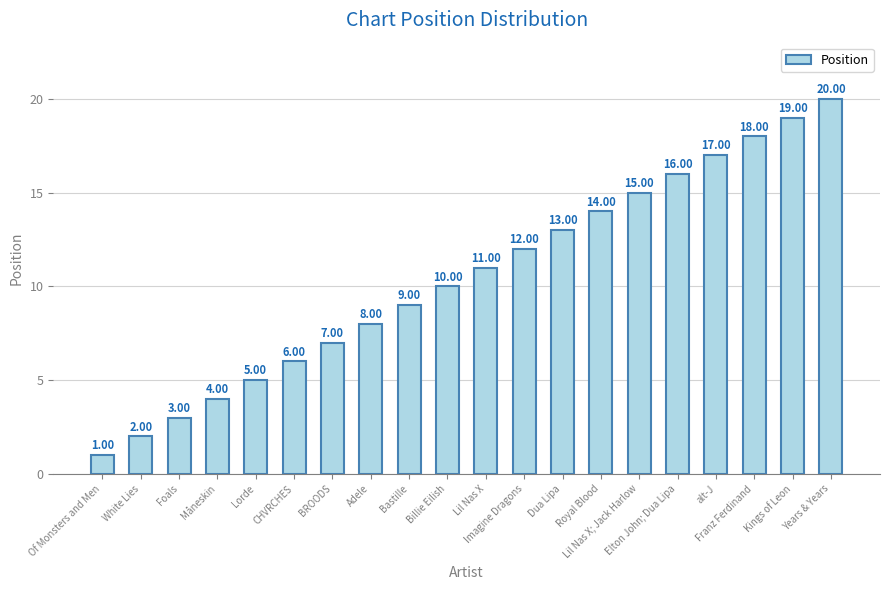

What value does the data have at Years & Years, to the nearest 5?

20